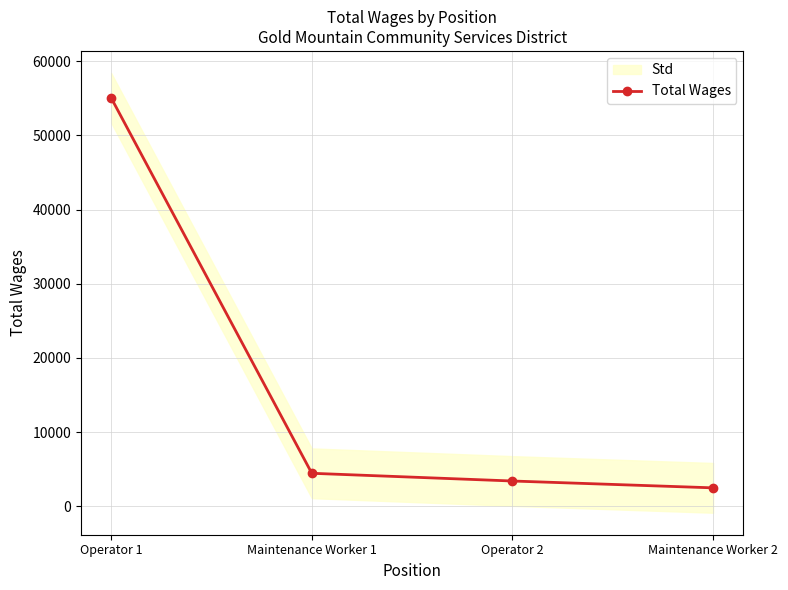

Which category has the lowest value across all series?

Maintenance Worker 2